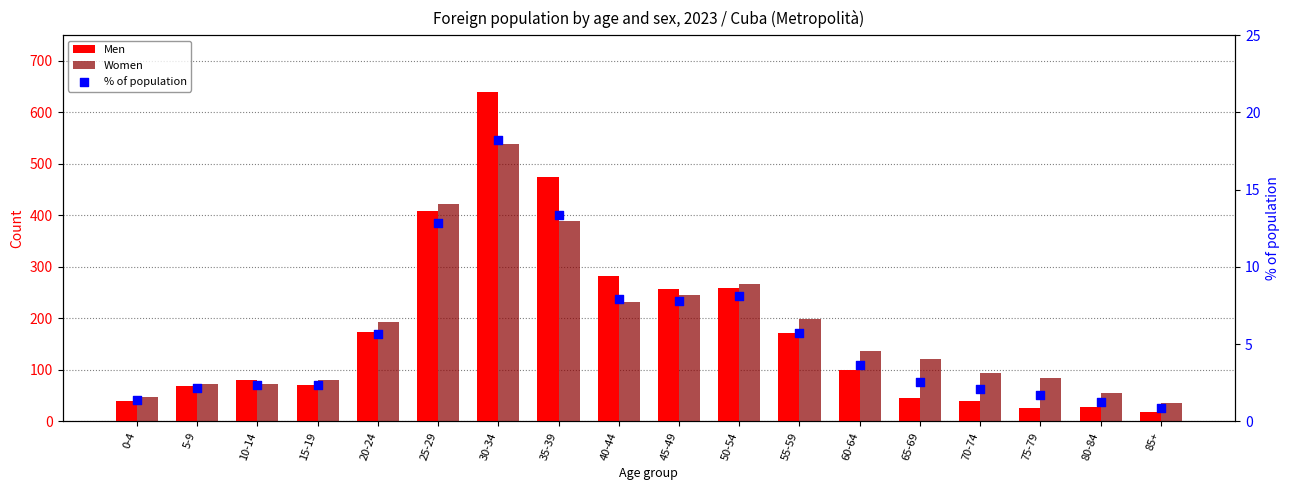

At how many categories does at least one series exceed 573?

1